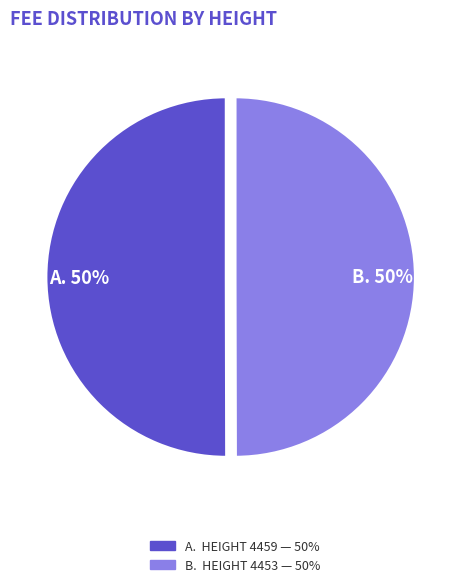

Do A. 50% and B. 50% together represent more than half of the pie?

Yes